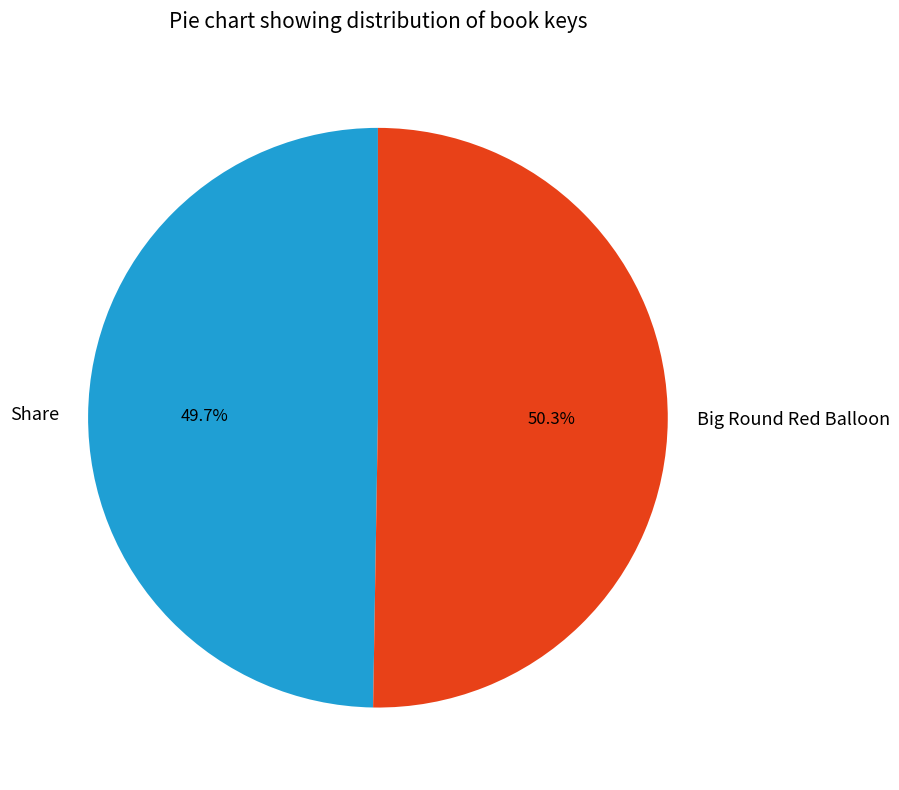

To the nearest percent, what is the average slice percentage?

50%